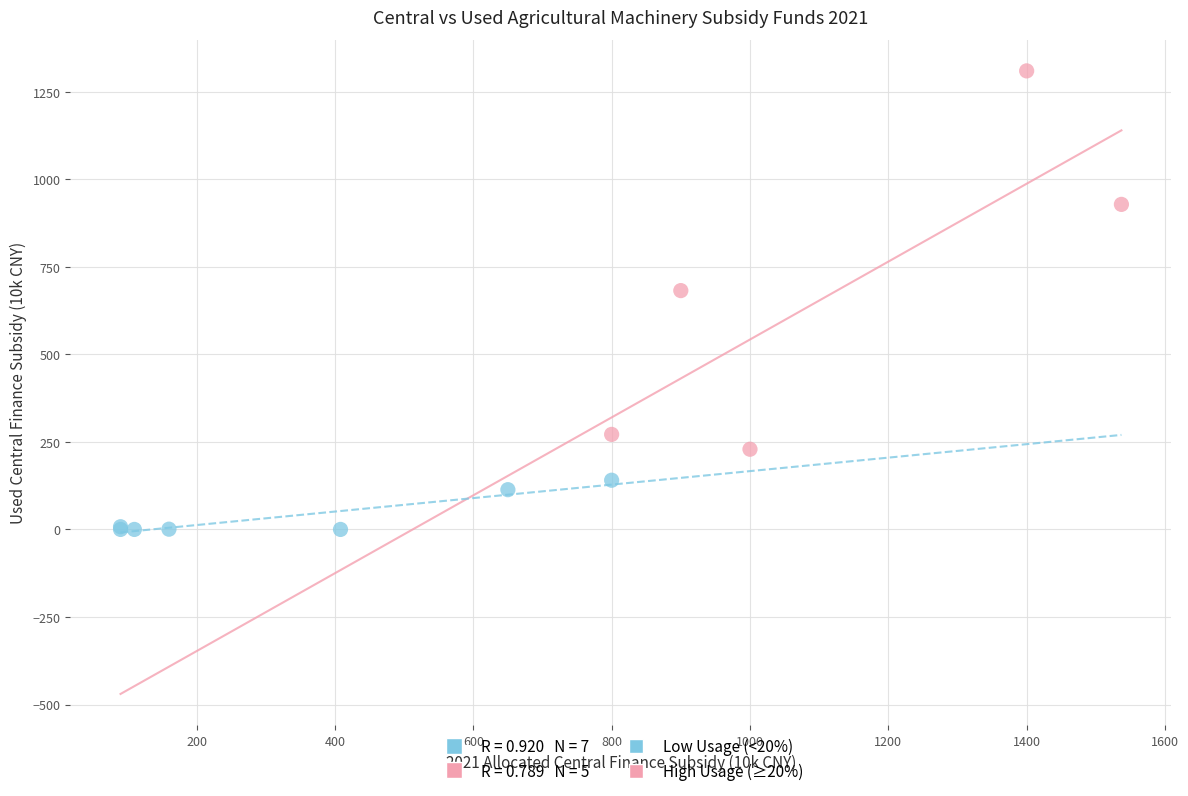

Which series has the widest spread of Y values?

High Usage (≥20%)